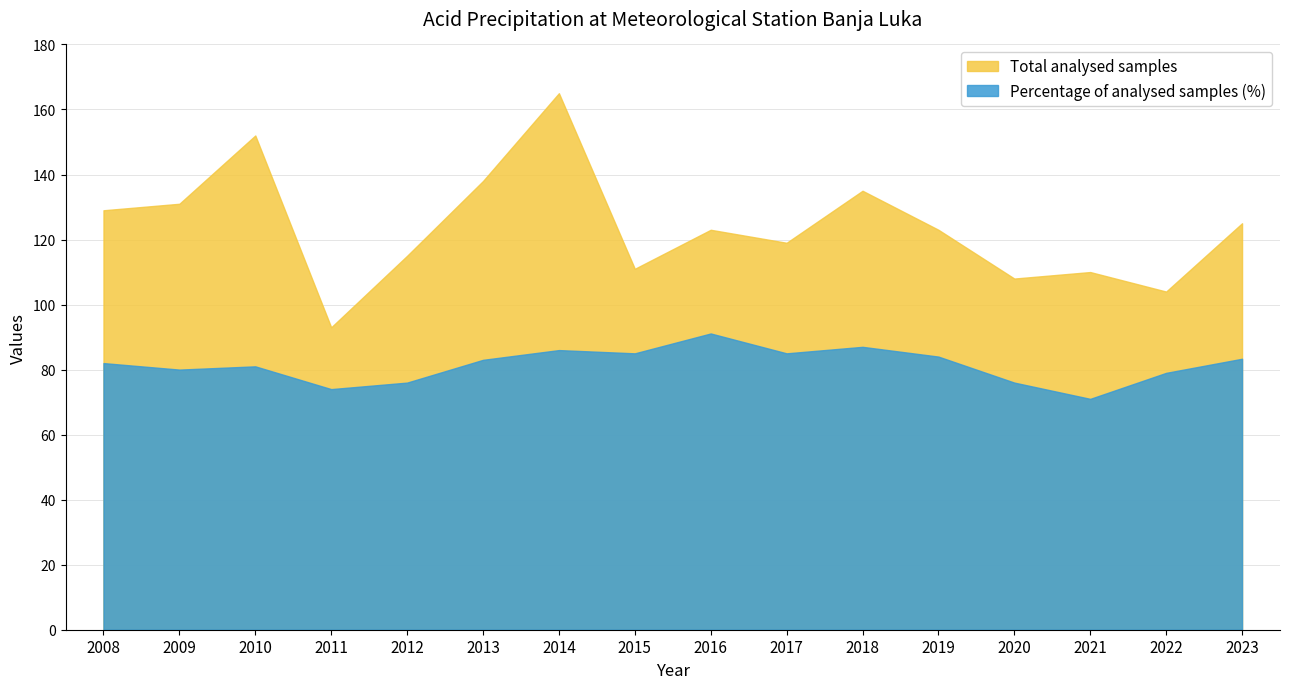

What is the difference between the highest and lowest values at 2009?

51.0